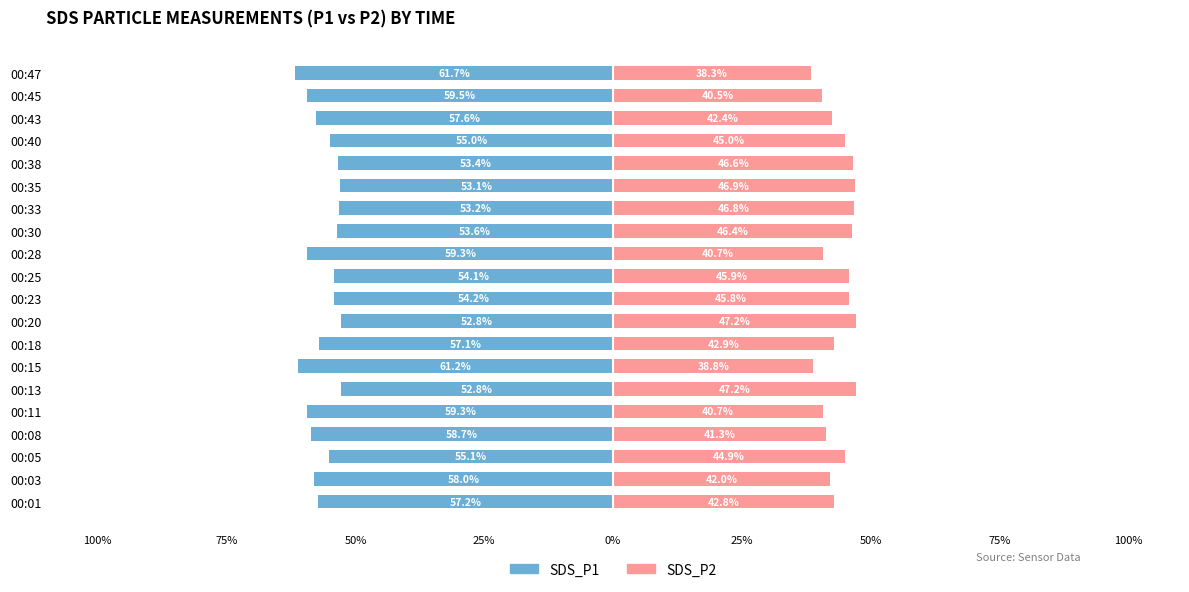

How many values in the SDS_P2 series exceed 44?

10